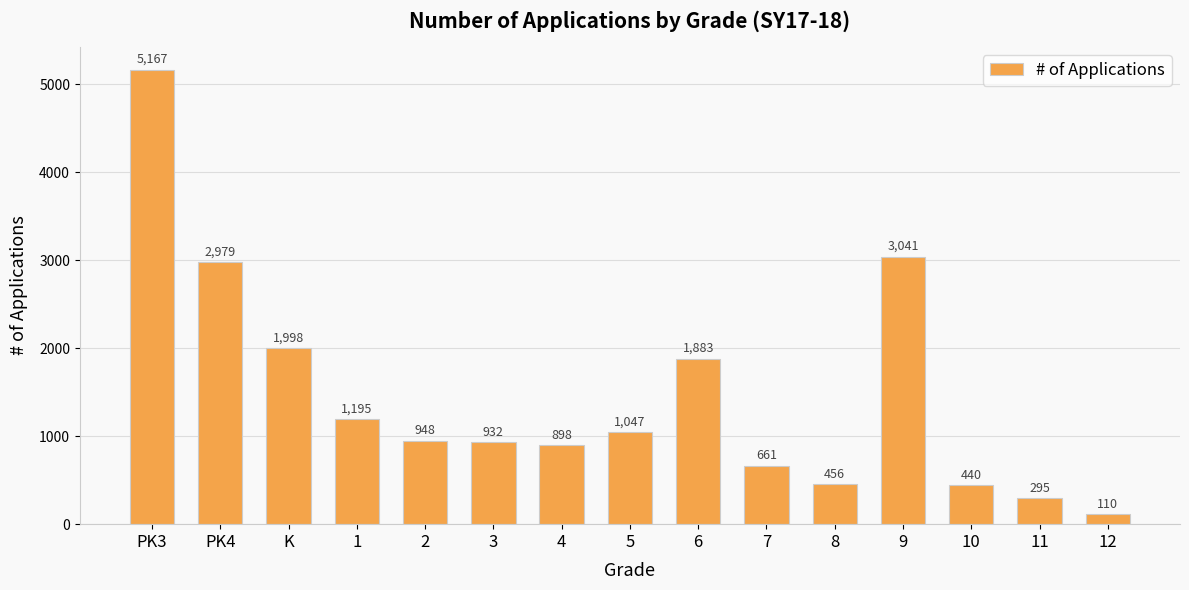

What is the label of the 7th bar from the left?

4